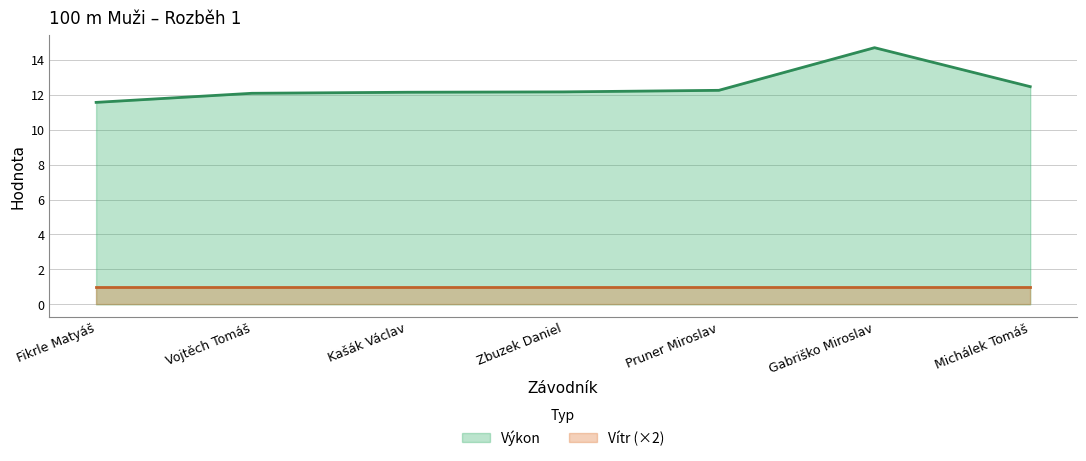

Where is the data nearest to the value 13?

Michálek Tomáš